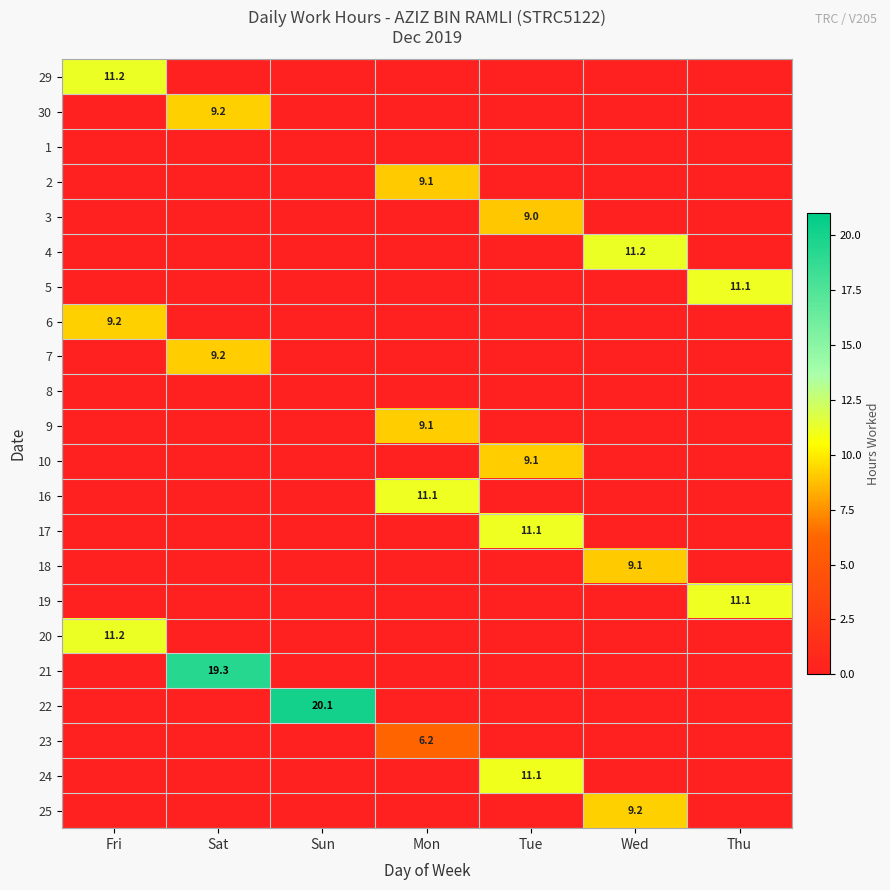

Is it true that 25 equals 3.4 at Wed?

False